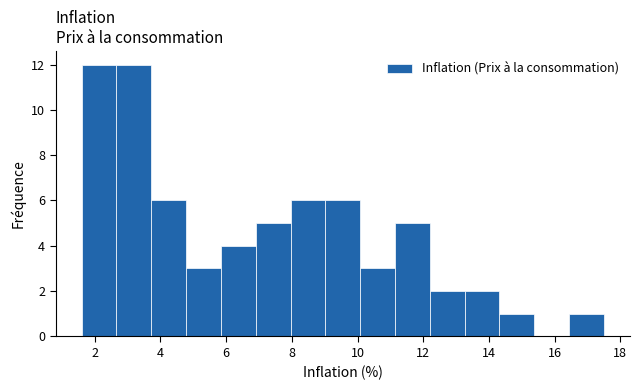

Reading left to right, list every bar in this chart as the range it spans on the x-axis followed by its height. Neither the bar edges nor the heights are printed on the chart, so give them approximately, as read against the axes.

1.60 to 2.66: 12
2.66 to 3.72: 12
3.72 to 4.78: 6
4.78 to 5.84: 3
5.84 to 6.90: 4
6.90 to 7.96: 5
7.96 to 9.02: 6
9.02 to 10.08: 6
10.08 to 11.14: 3
11.14 to 12.20: 5
12.20 to 13.26: 2
13.26 to 14.32: 2
14.32 to 15.38: 1
15.38 to 16.44: 0
16.44 to 17.50: 1